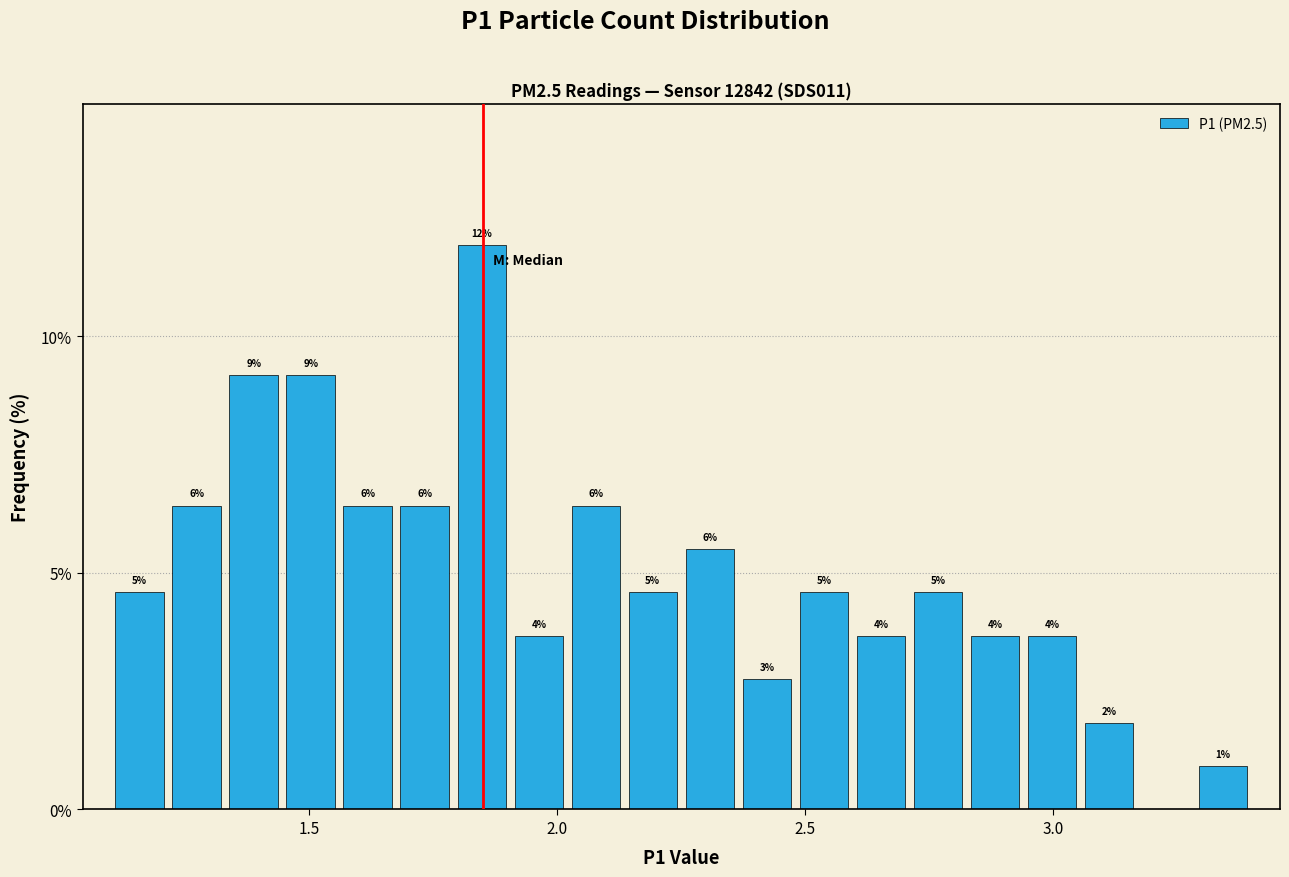

Read against the x-axis, roughly where is the centre of the tallest bar?

1.85